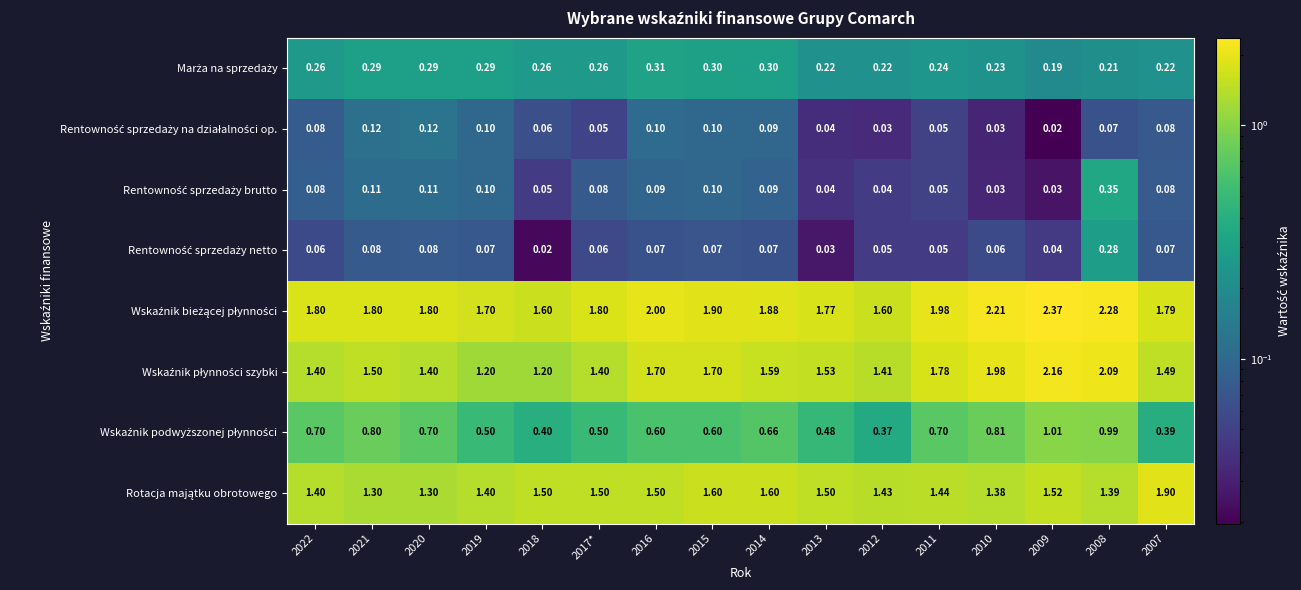

What is the maximum value shown in the chart?

2.4